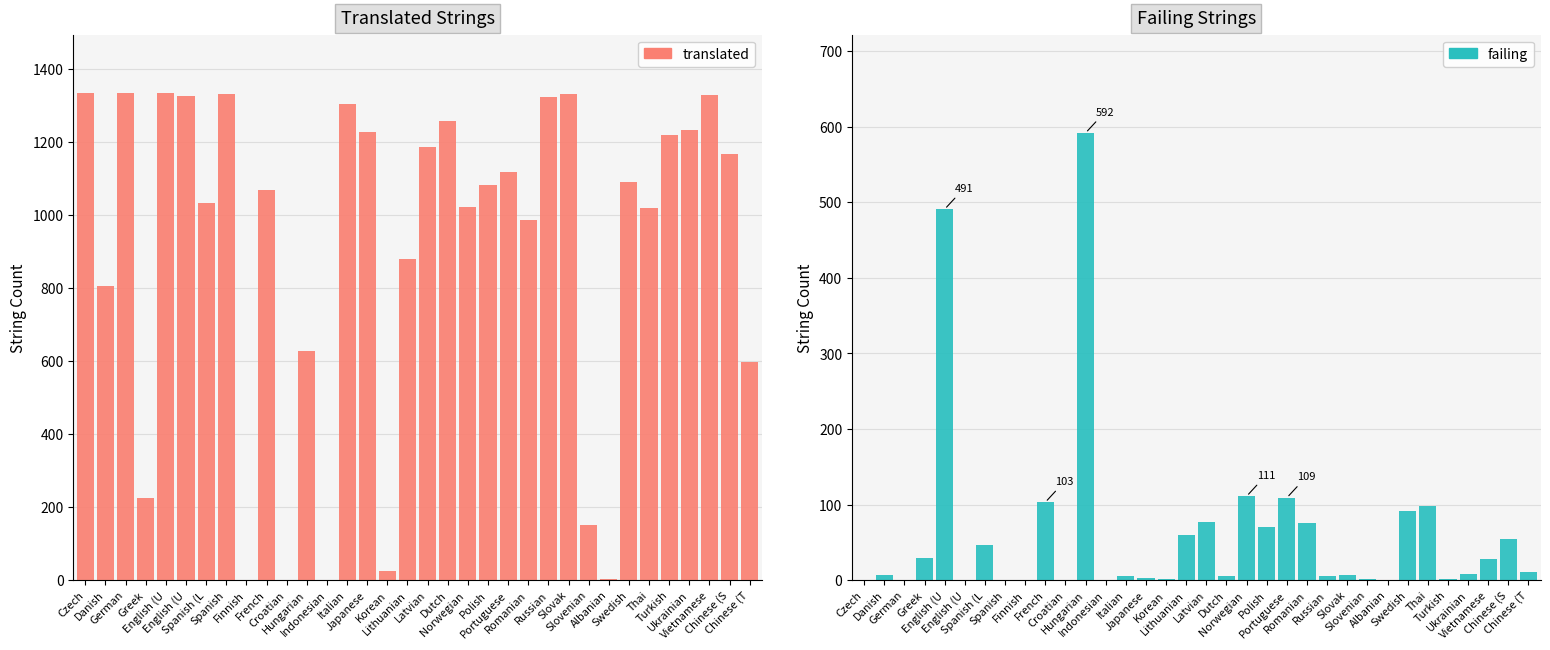

Are the bars horizontal?

No